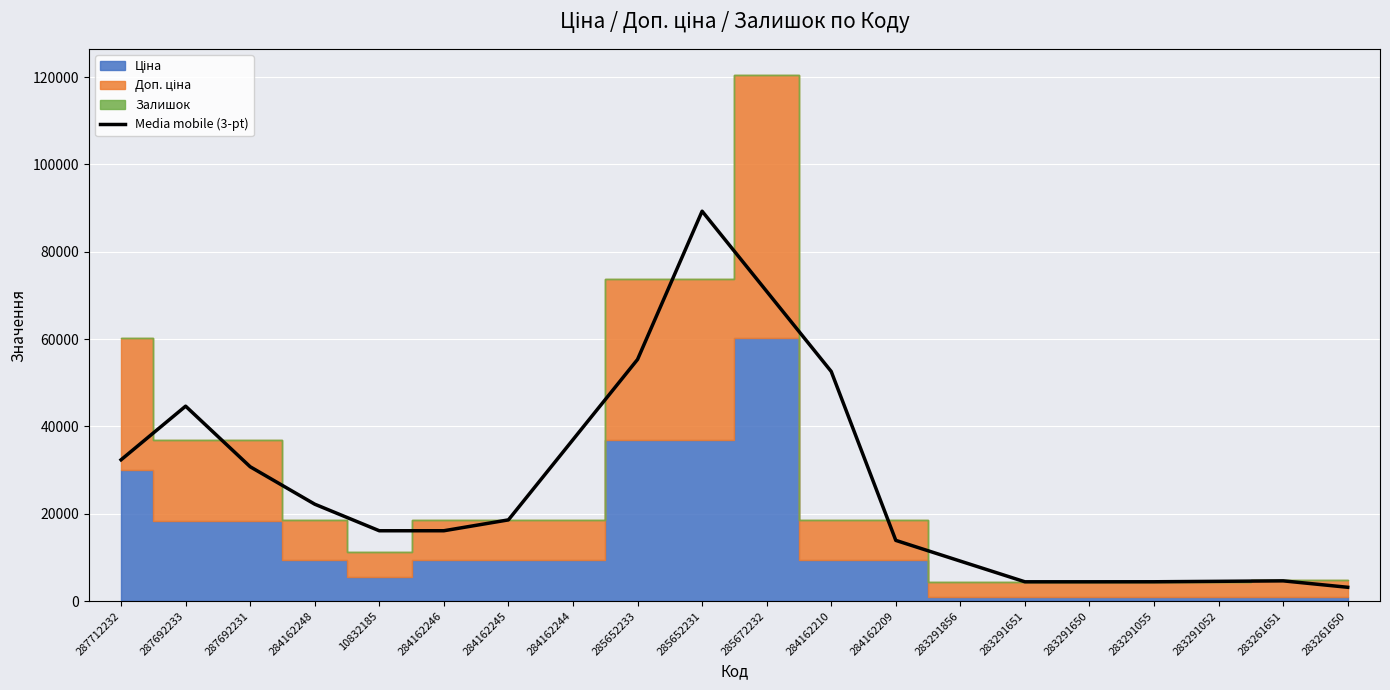

What is the sum of all values?

534334.2